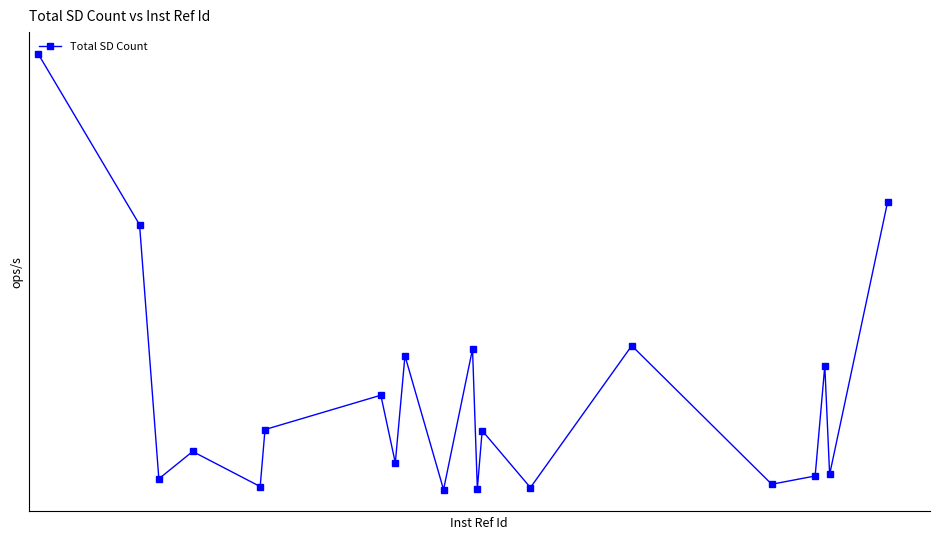

Does the chart have visible grid lines?

No